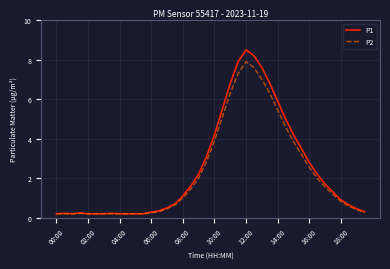

Rank the series by their maximum value, from highest to lowest.

P1, P2